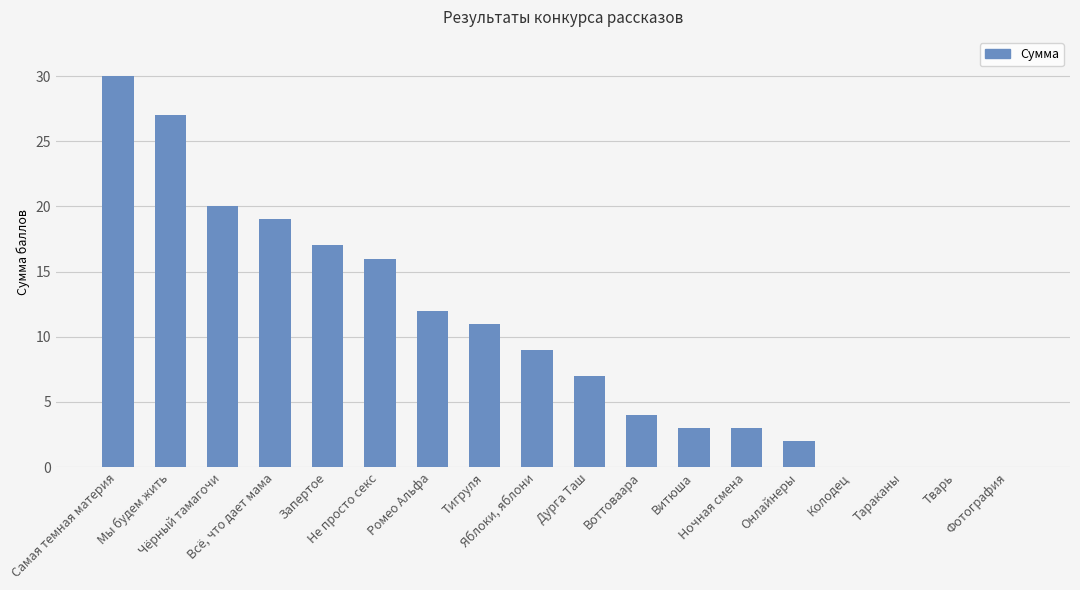

Reading left to right, transcribe all the data shown in this chart.

30	27	20	19	17	16	12	11	9	7	4	3	3	2	0	0	0	0